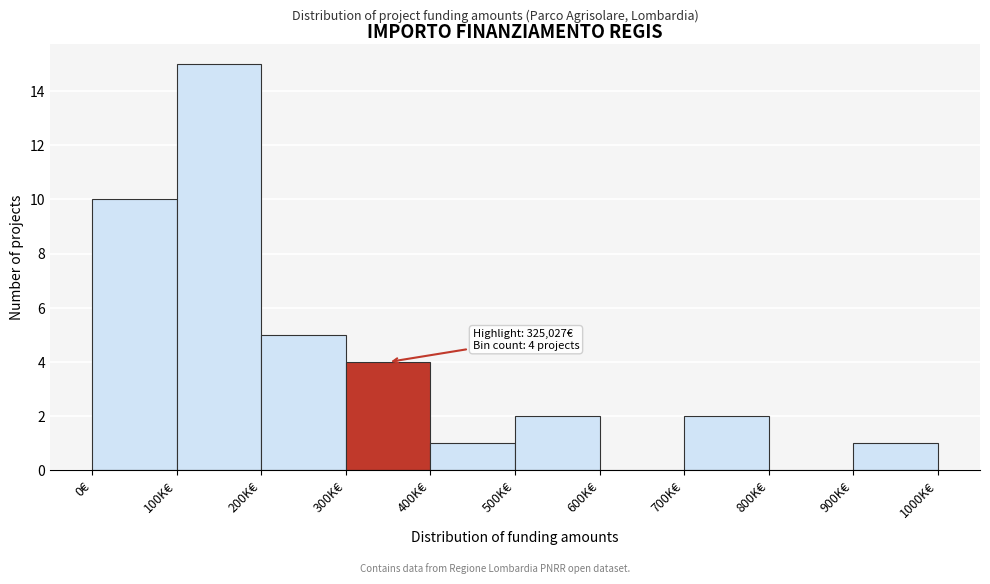

Reading left to right, what are all the values shown in this chart?

0€=10	100K€=15	200K€=5	300K€=4	400K€=1	500K€=2	600K€=0	700K€=2	800K€=0	900K€=1